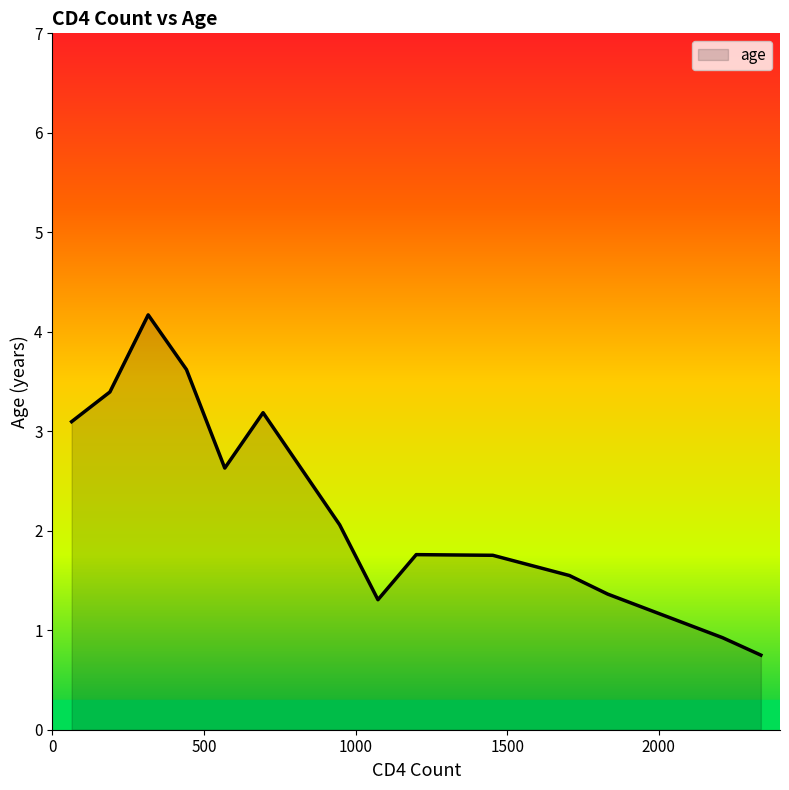

What is the minimum value shown in the chart?

0.8